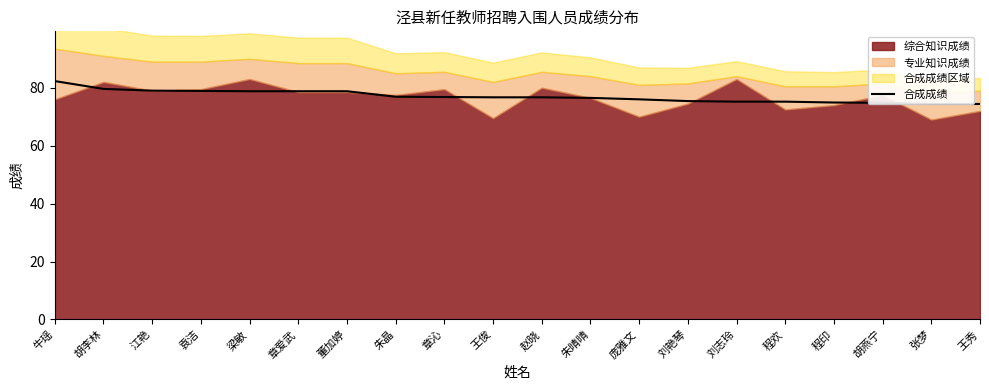

Count the number of categories in the chart.

20